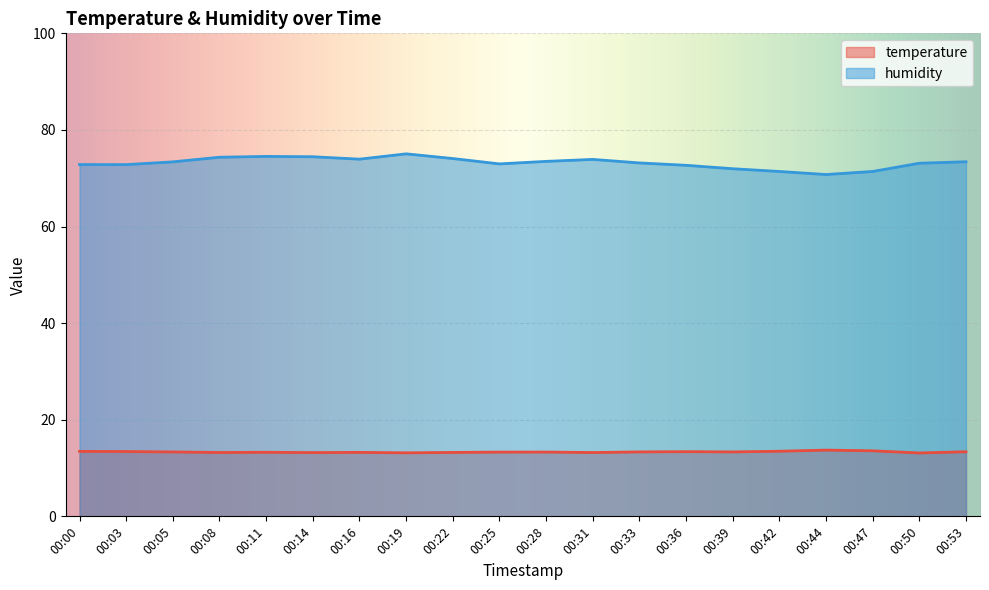

The humidity series shows 74.5 at 00:14. True or false?

True